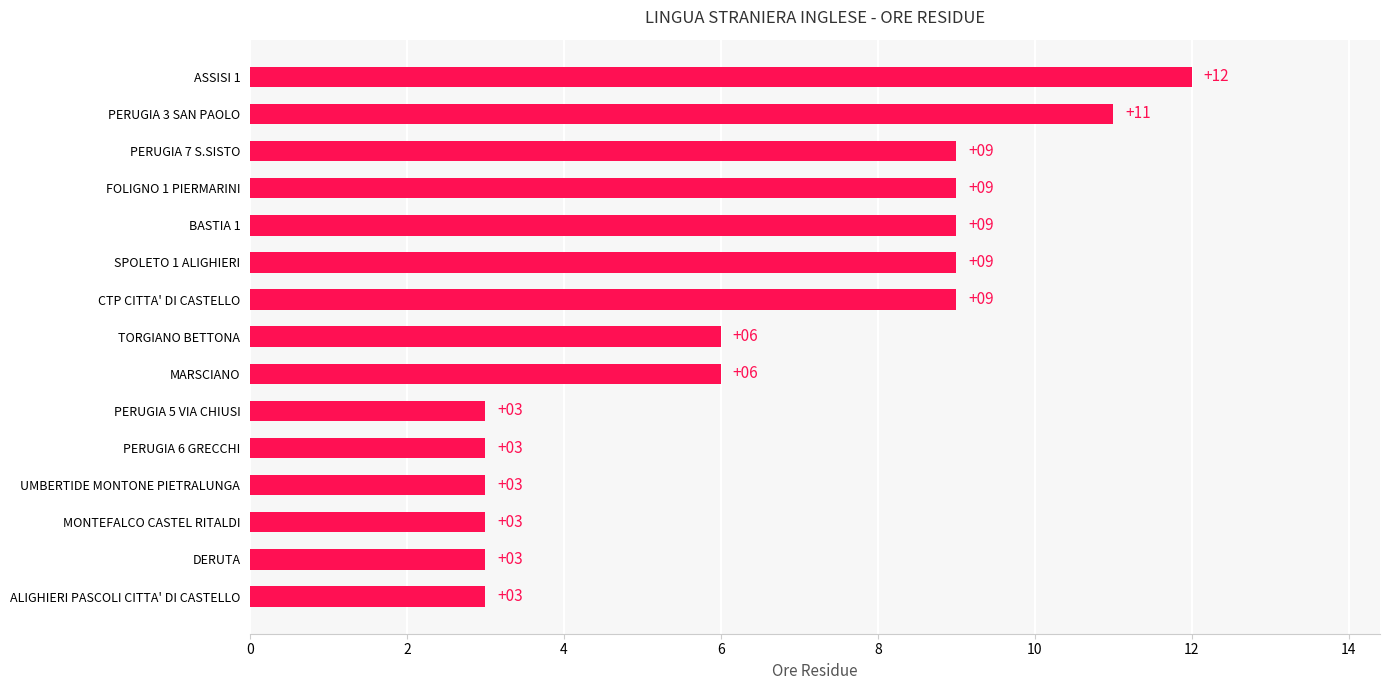

What is the sum of the values at MONTEFALCO CASTEL RITALDI and UMBERTIDE MONTONE PIETRALUNGA?

6